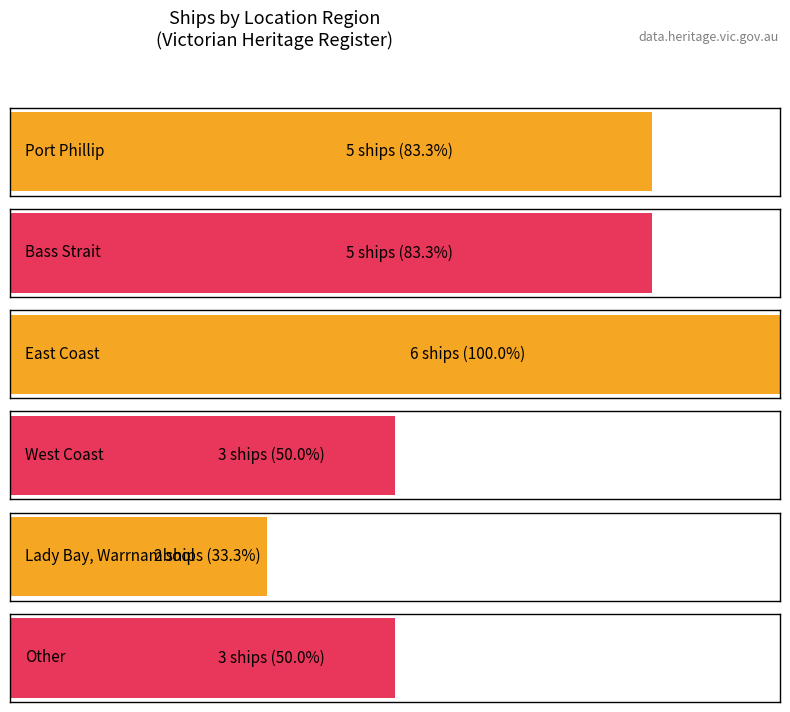

What is the greatest value displayed?

6